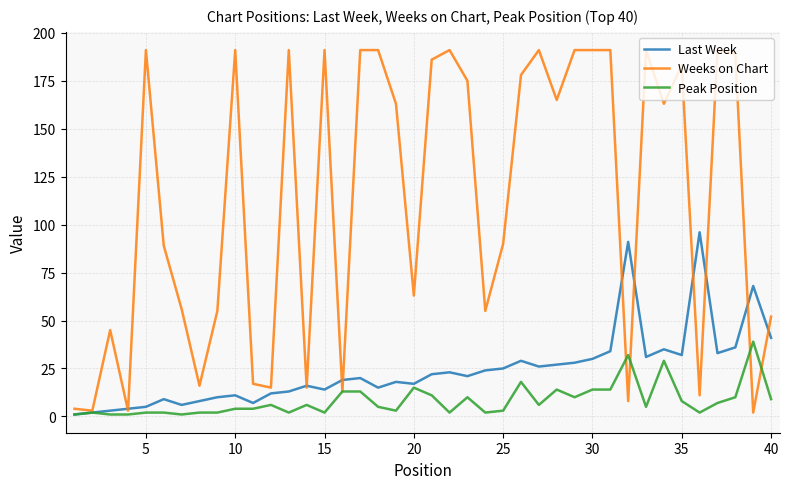

How many values in the Peak Position series are below 6?

20